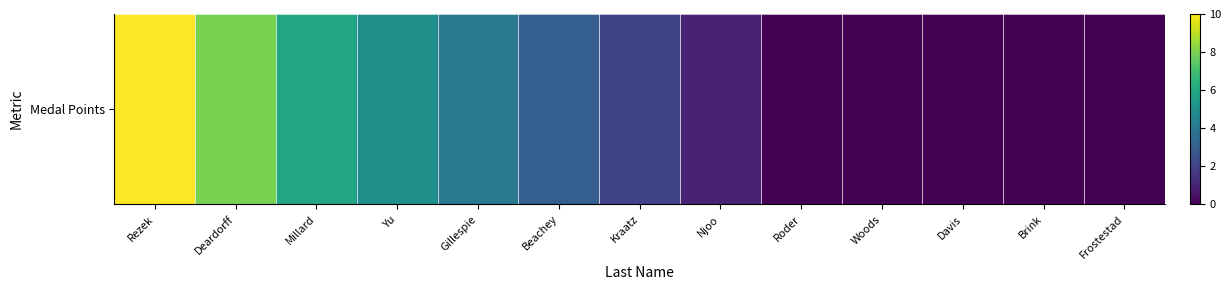

List the labels in order of value, smallest first.

Roder, Woods, Davis, Brink, Frostestad, Njoo, Kraatz, Beachey, Gillespie, Yu, Millard, Deardorff, Rezek